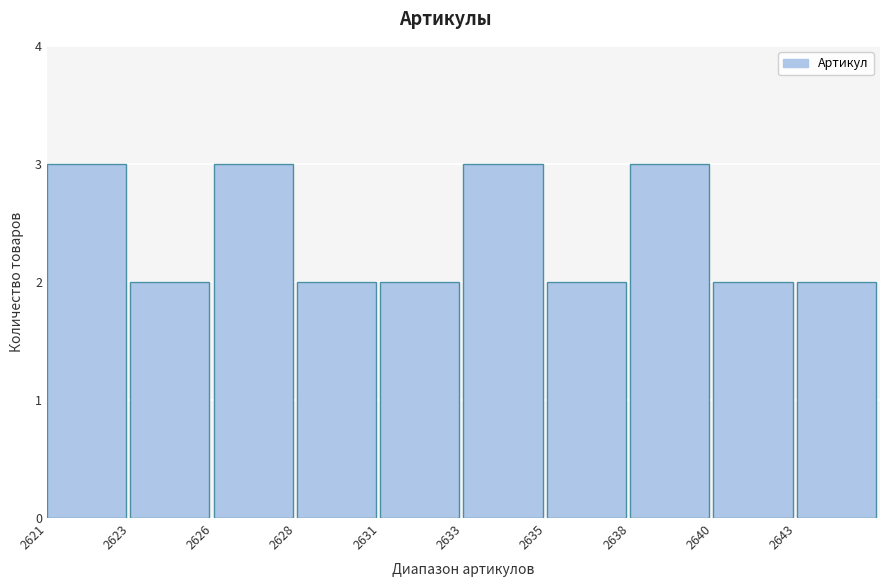

Reading left to right, extract all data points from this chart.

3	2	3	2	2	3	2	3	2	2